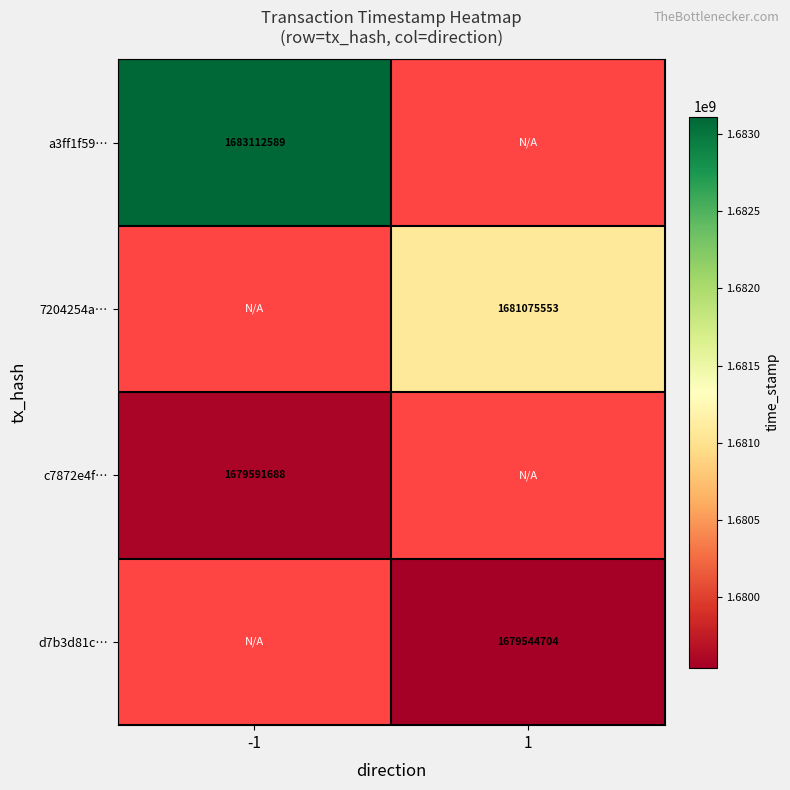

Is it true that a3ff1f59… equals 2542485566 at -1?

False